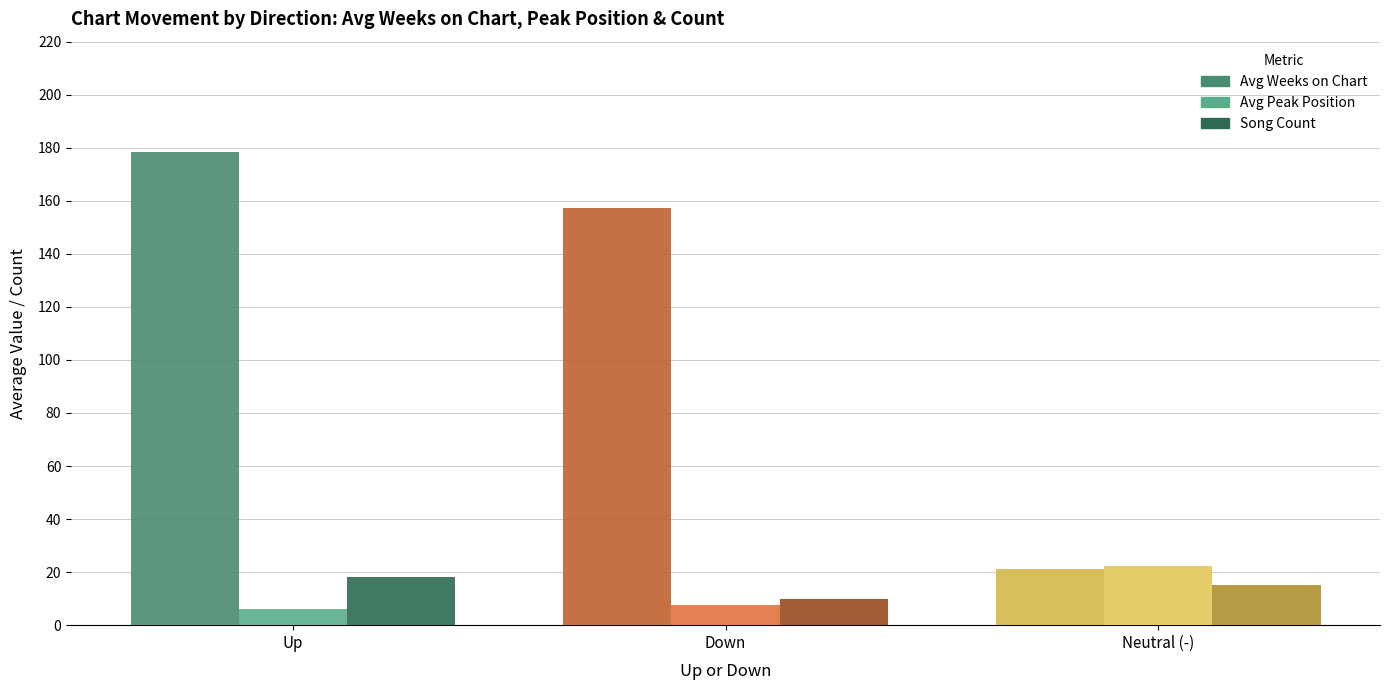

Is the value of Avg Weeks on Chart at Neutral (-) greater than the value of Song Count at Down?

Yes